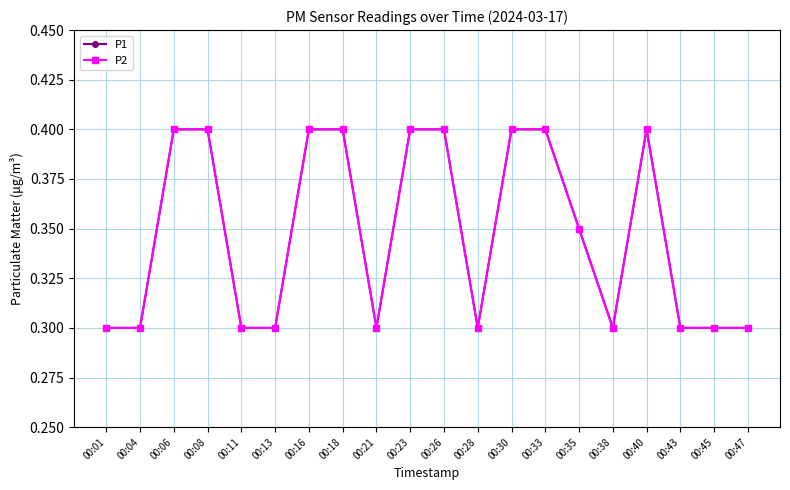

Where is the first local maximum for P1?

00:40